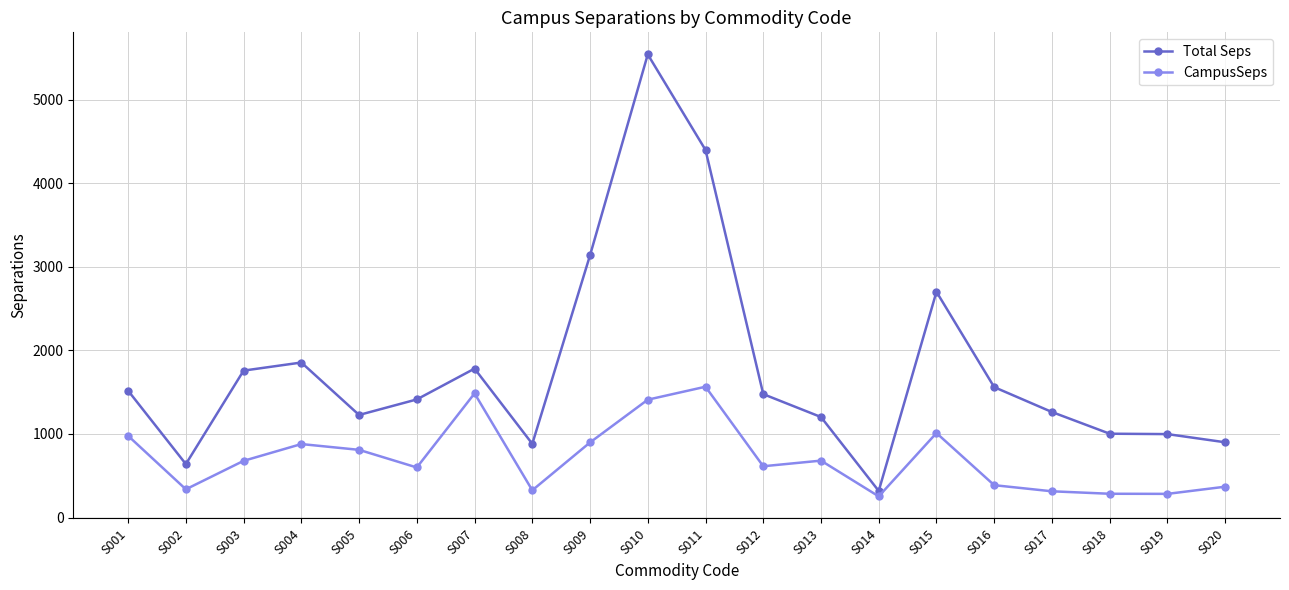

What is the sum of the CampusSeps values at S006 and S004?

1478.9